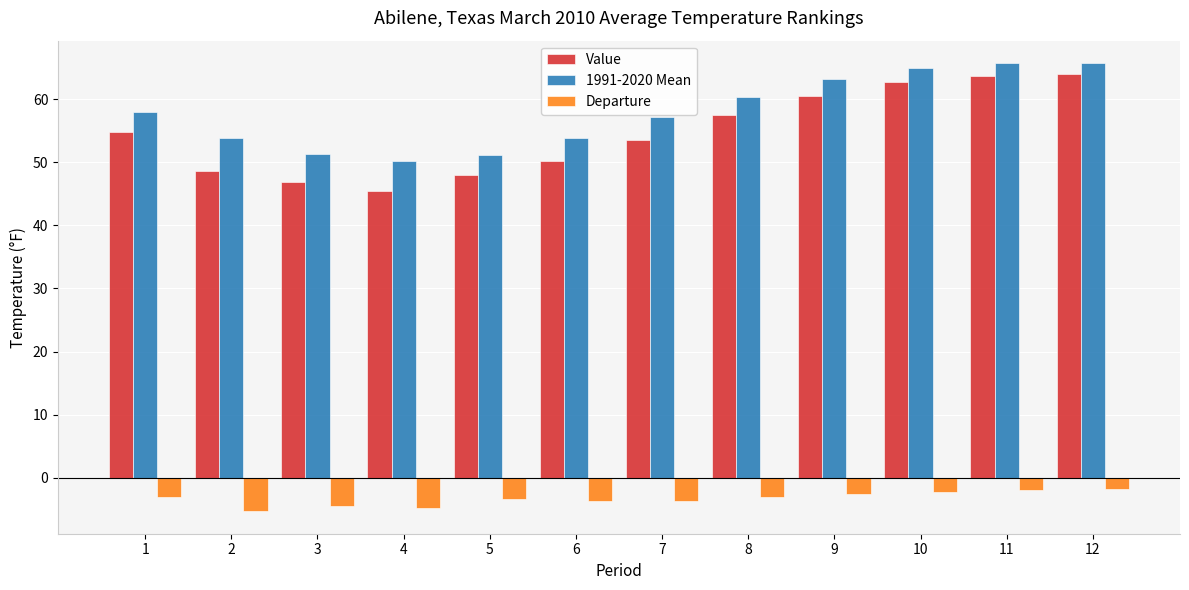

What is the average value of the 1991-2020 Mean series?

57.9